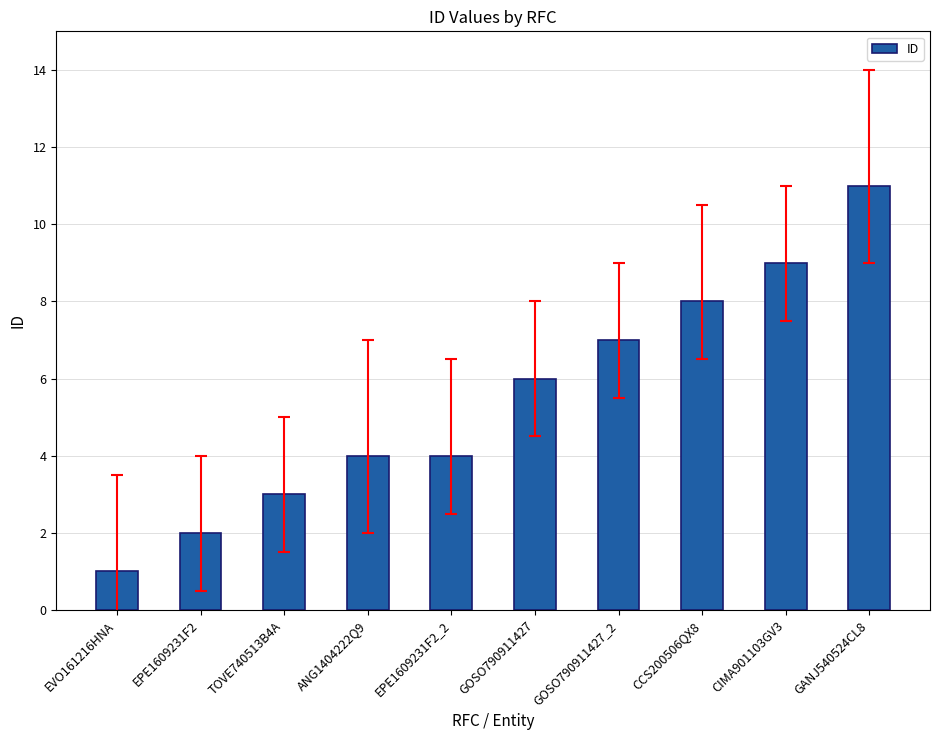

How many distinct data groups are displayed?

1